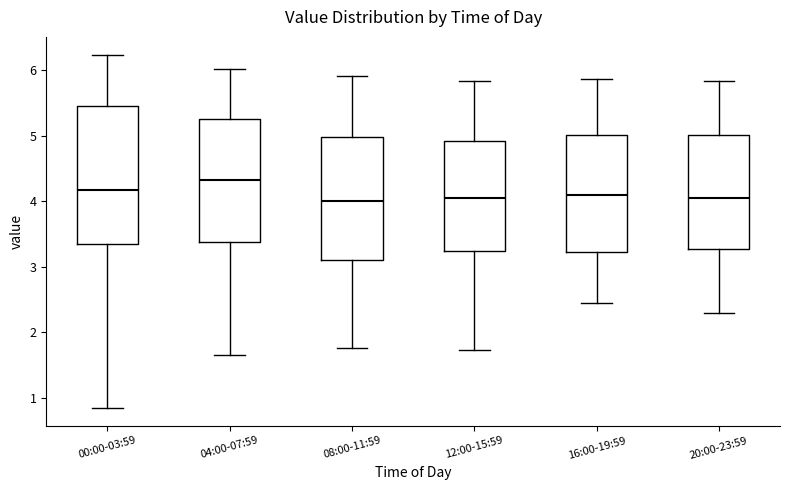

Which box has the highest median line?

04:00-07:59